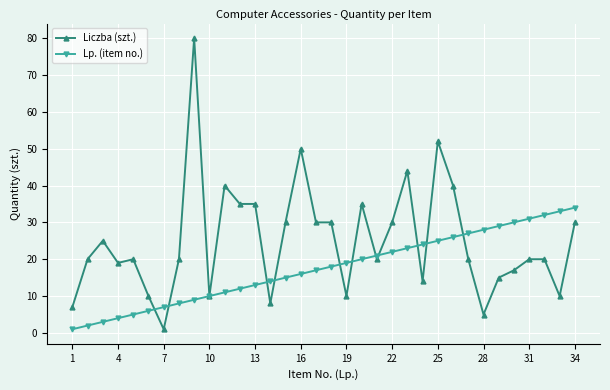

Rank the series by their maximum value, from highest to lowest.

Liczba (szt.), Lp. (item no.)